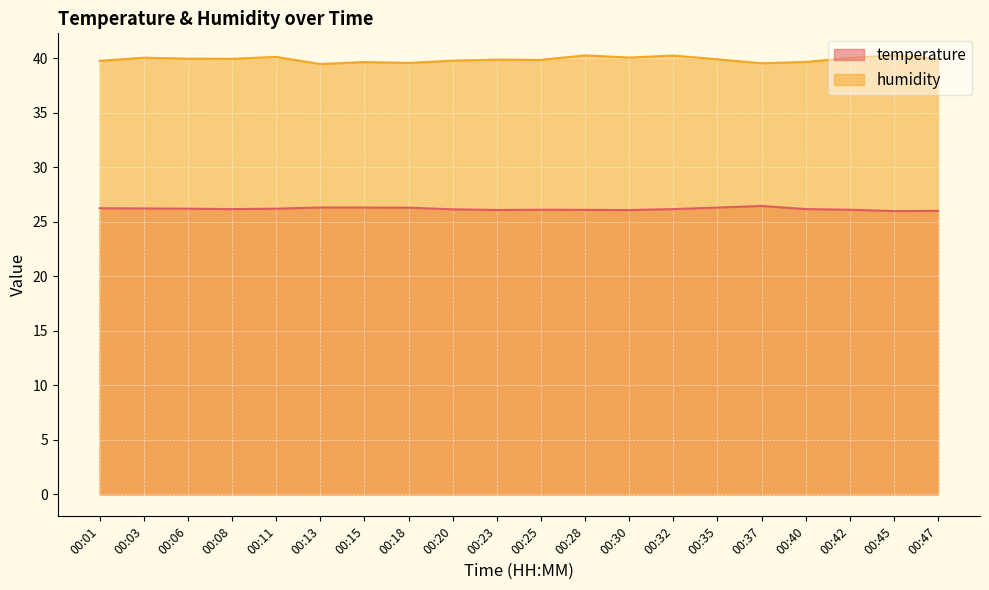

True or false: humidity and temperature intersect in this chart.

False